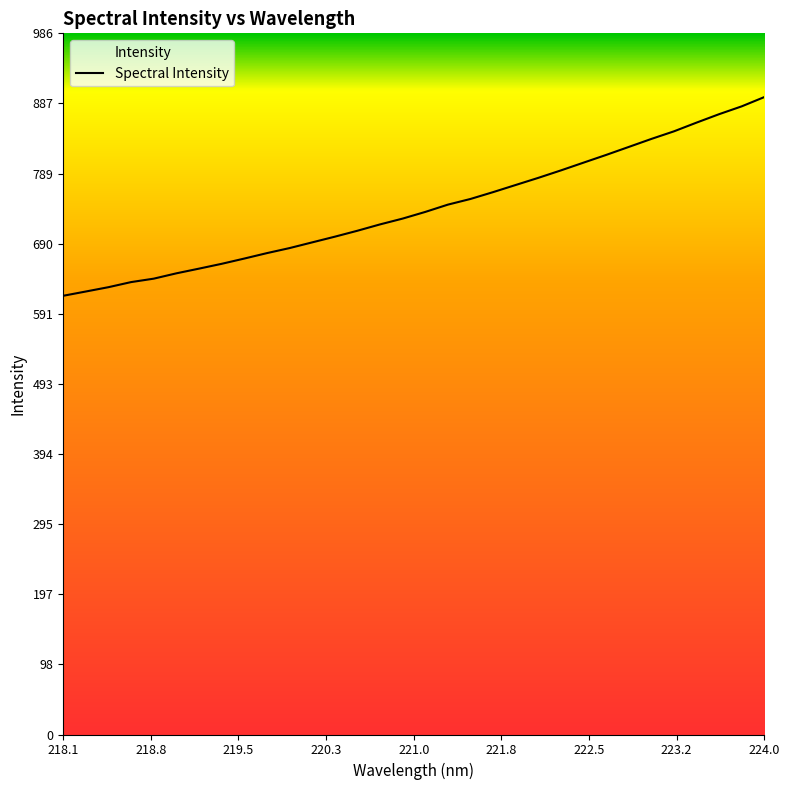

Is this an area chart (filled region under the line)?

No